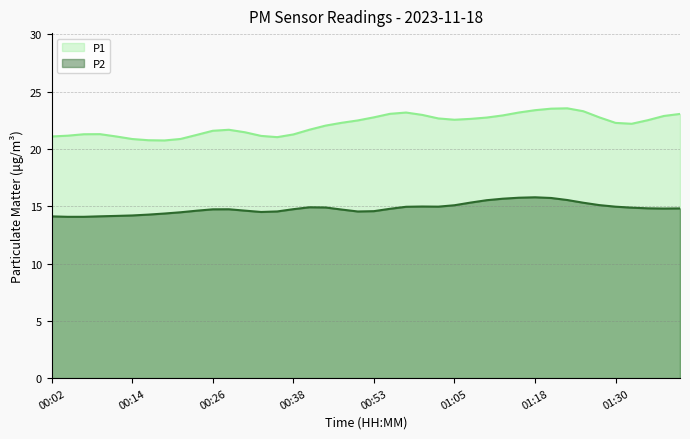

True or false: P1 and P2 cross at least once.

False